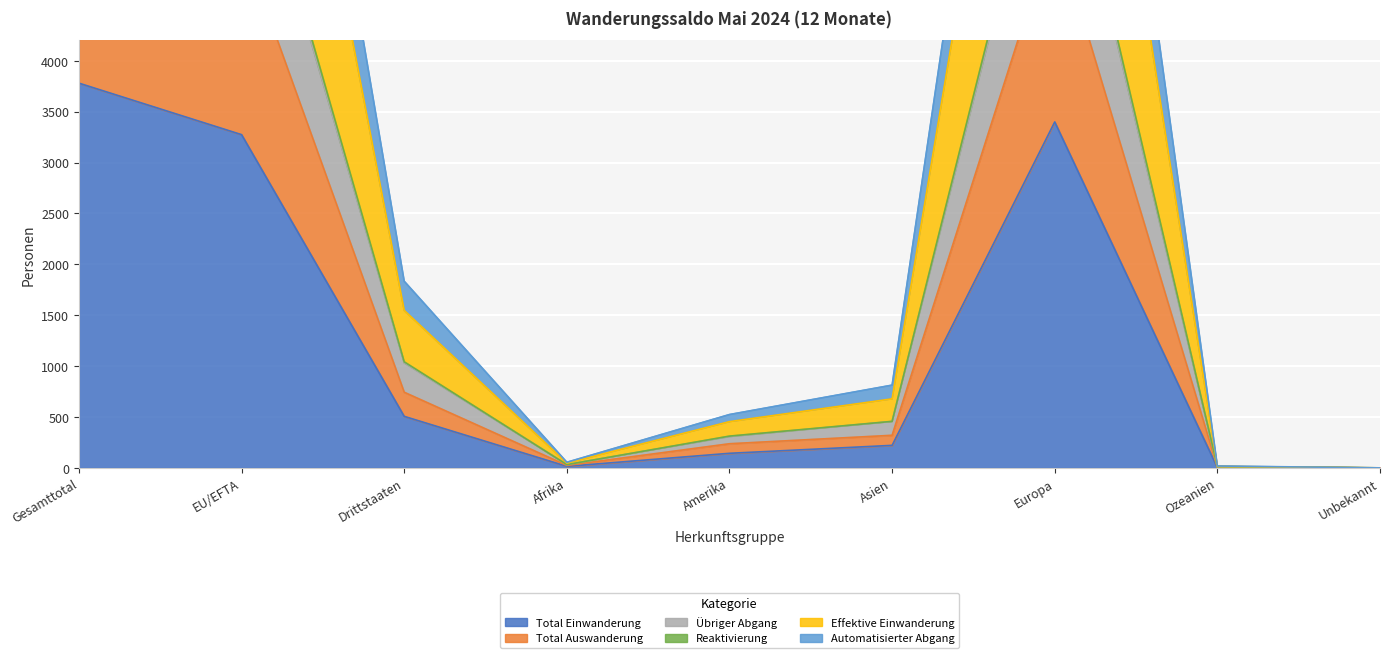

The value of Total Einwanderung at EU/EFTA is 1720. True or false?

False